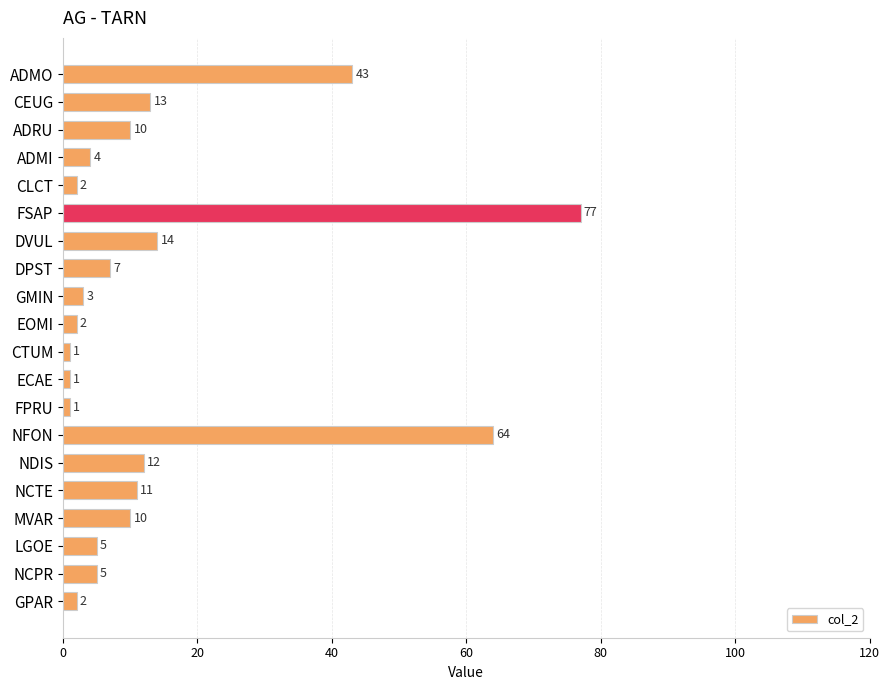

The chart shows a value of 1 at FPRU. True or false?

True